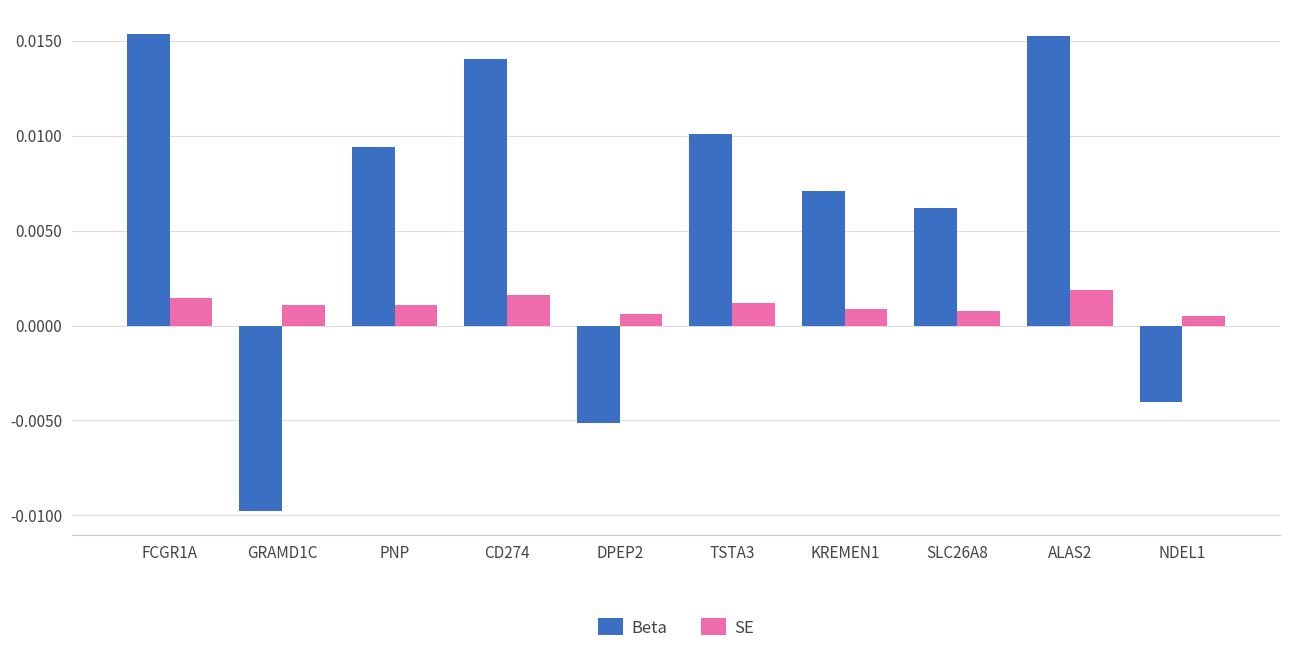

List the series in order of their peak value, lowest first.

SE, Beta